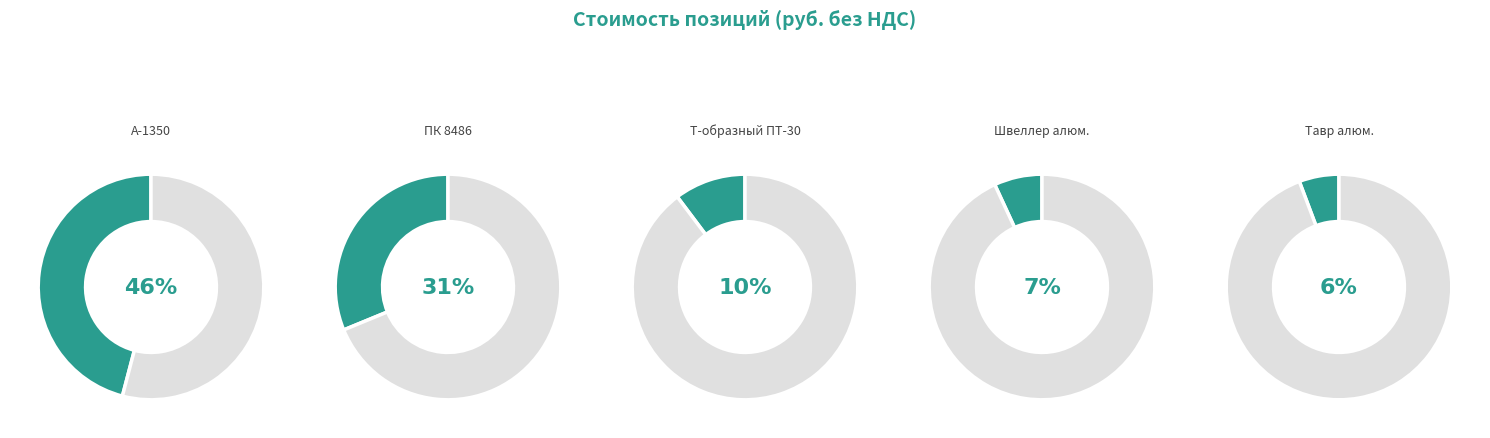

Does Профиль Т-образный ПТ-30 represent more than half of the total?

No